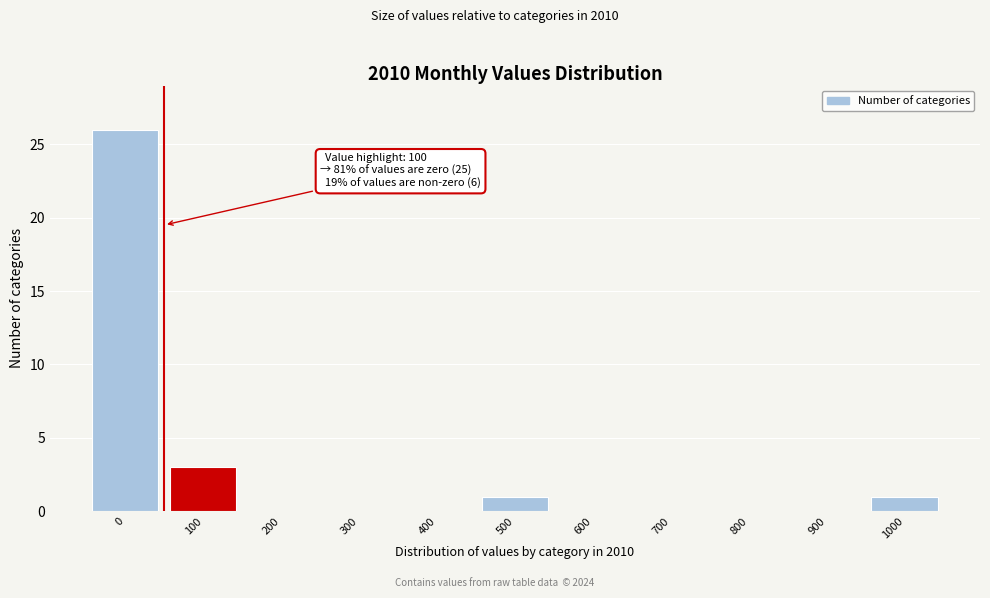

Reading left to right, transcribe all the data shown in this chart.

0=26	100=3	200=0	300=0	400=0	500=1	600=0	700=0	800=0	900=0	1000=1